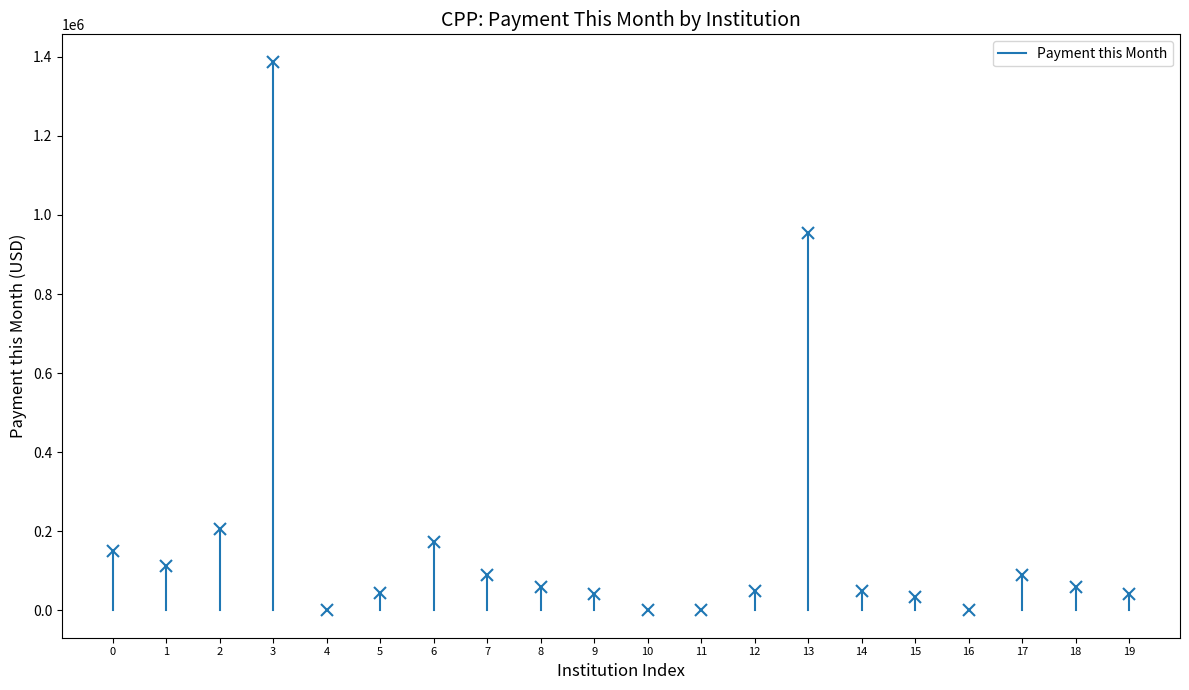

How many lines are shown in the chart?

1